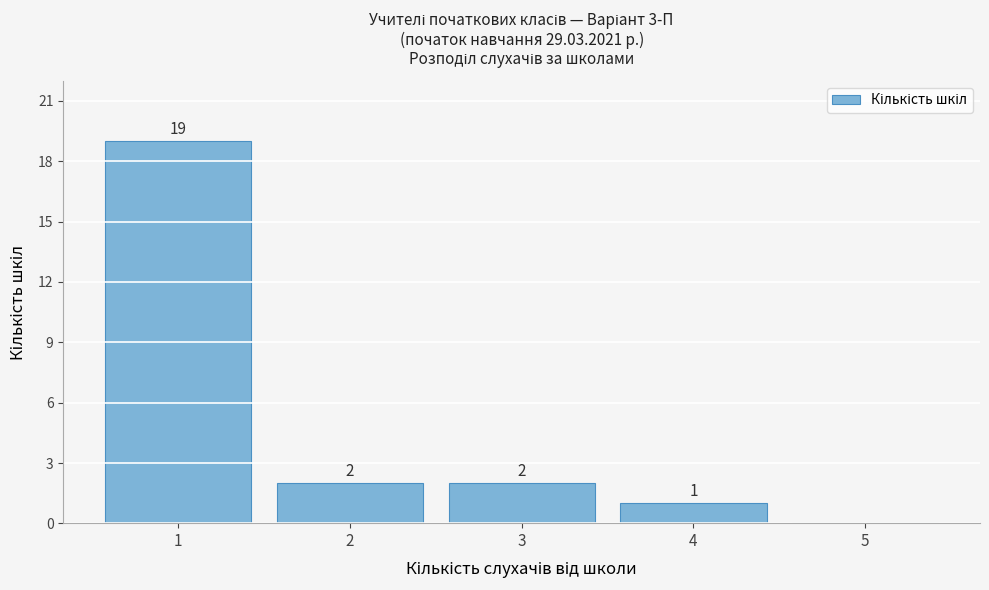

Reading left to right, extract all data points from this chart.

1=19	2=2	3=2	4=1	5=0